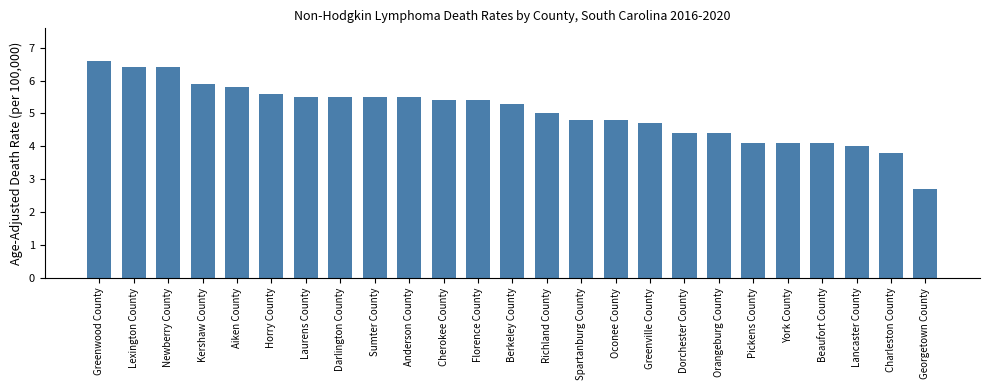

What is the difference between the second highest and second lowest values?

2.6